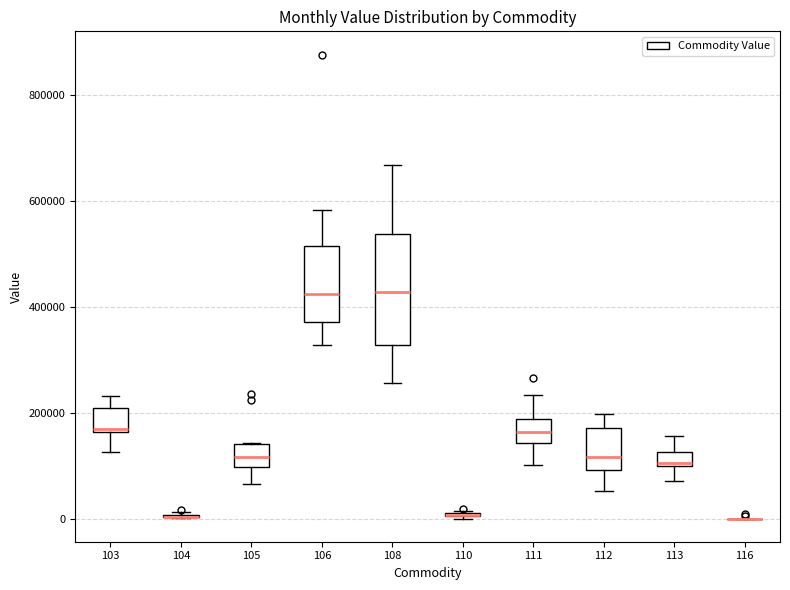

Comparing the boxes themselves (not the whiskers), which one is the tallest?

108